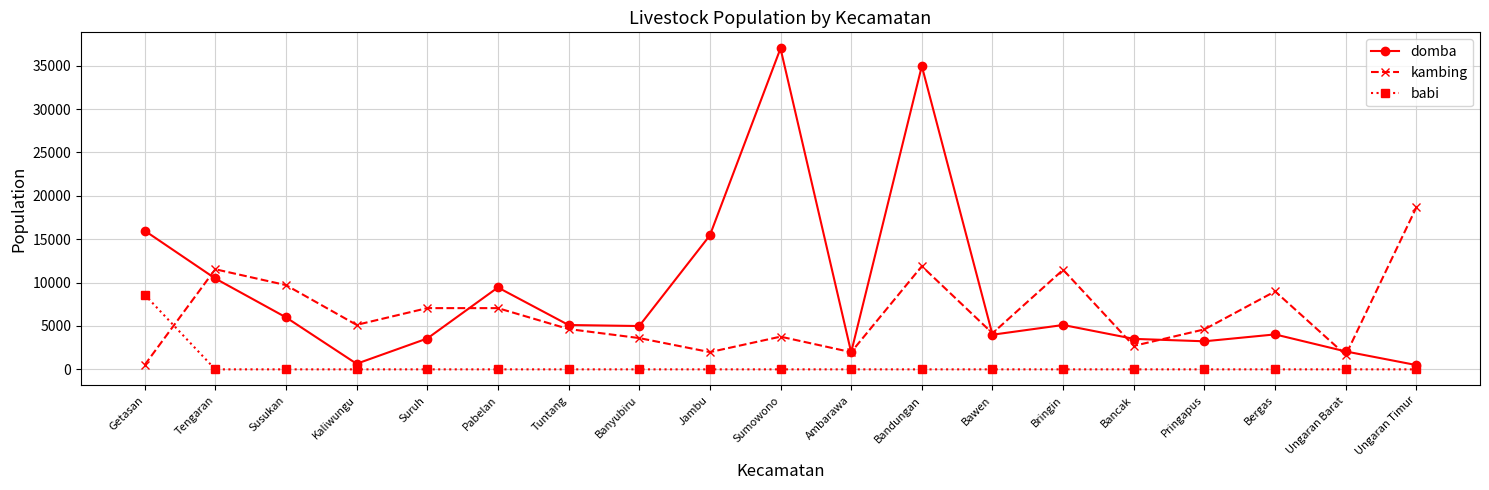

How many series are shown in this chart?

3